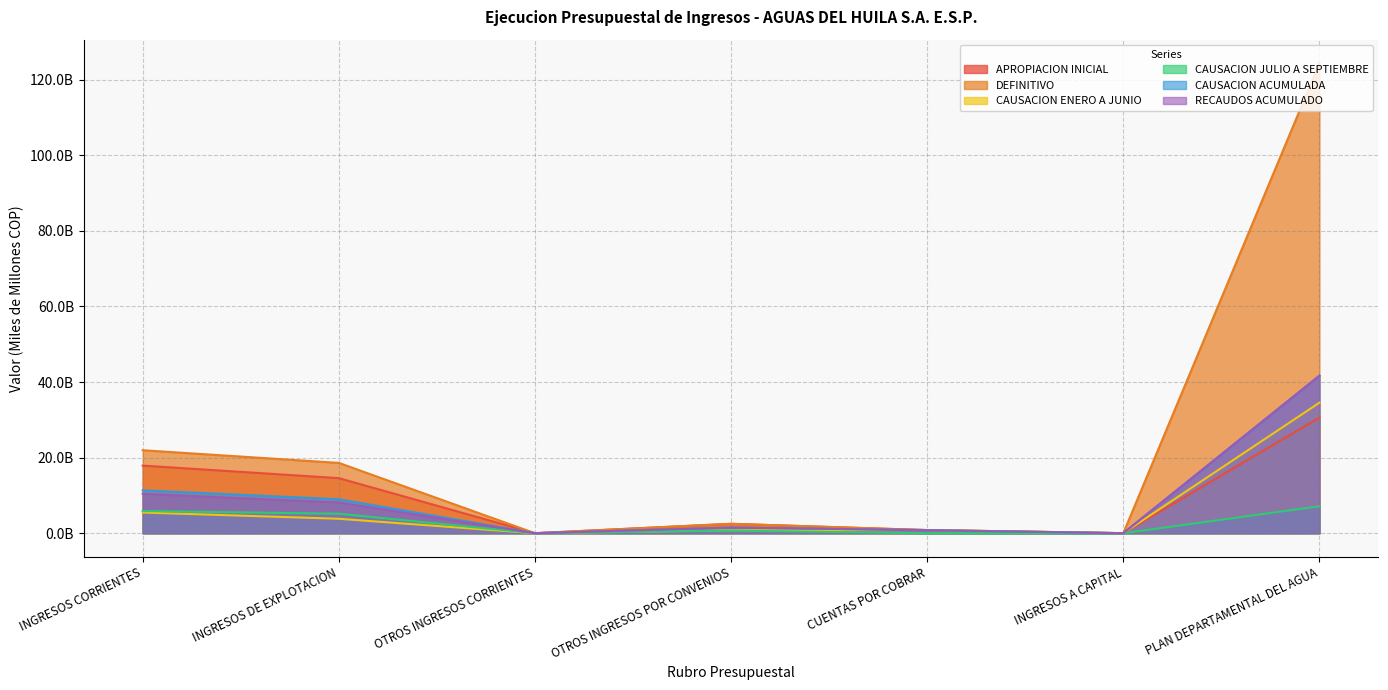

What is the label of the 5th point from the right?

OTROS INGRESOS CORRIENTES